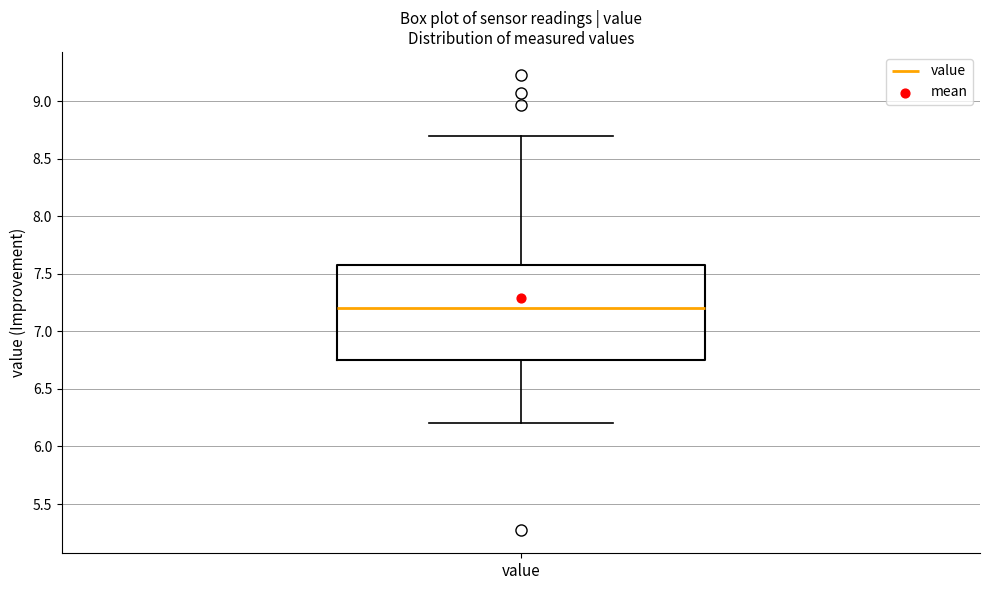

Where does the median line of the box for value sit on the y-axis? The values are not printed on the chart, so give them approximately, as read against the axis.

7.20